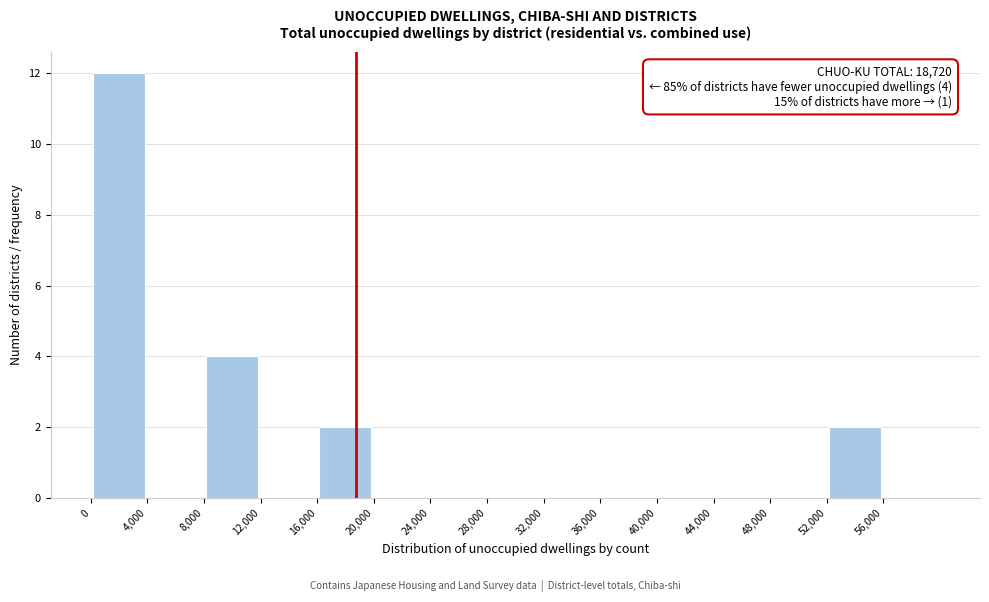

Which range on the x-axis has the tallest bar?

0 to 4000